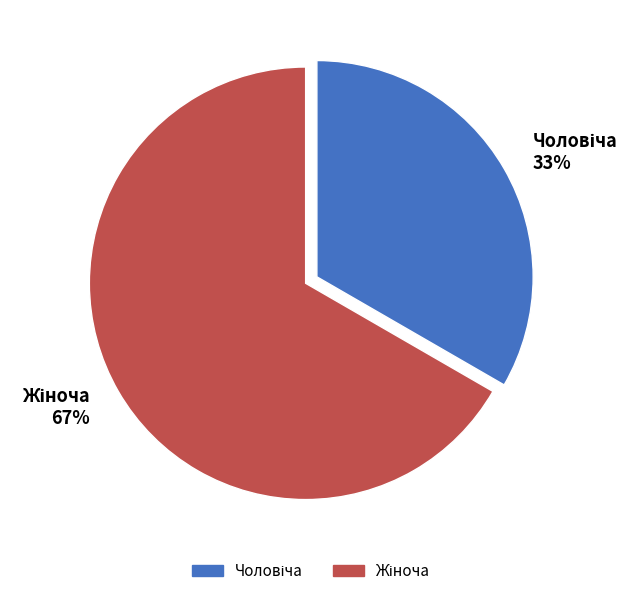

Is there a majority slice in this chart?

Yes